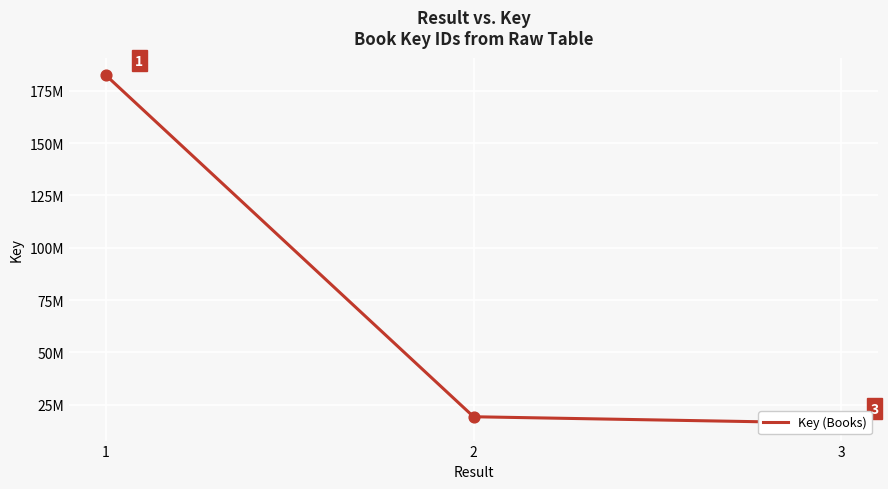

Approximately how many times larger is the value at 1 compared to 3?

11.3